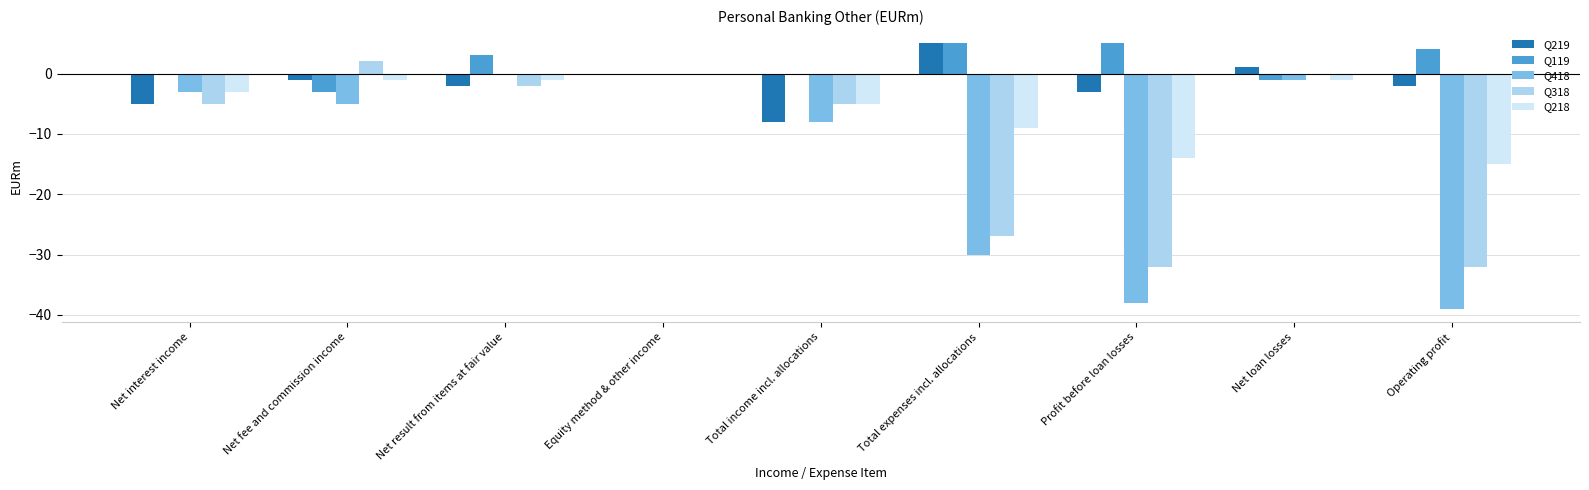

True or false: Q418 has a value of -30 at Total expenses incl. allocations.

True